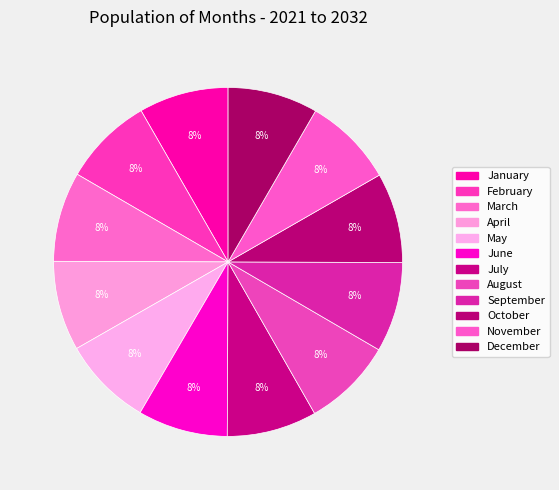

The October slice represents 8% of the pie. True or false?

True